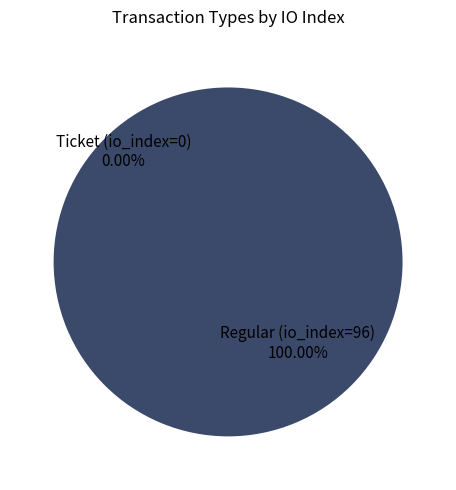

What percentage is the Regular (io_index=96) slice, to the nearest percent?

100%